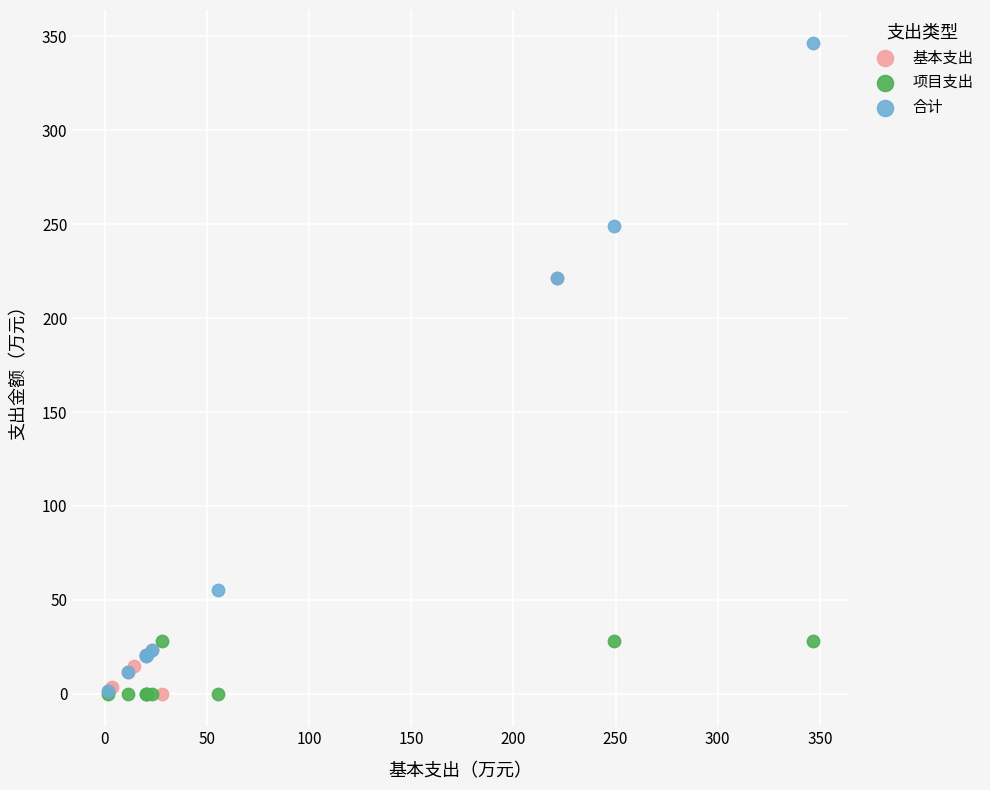

Which series reaches the maximum Y coordinate?

合计